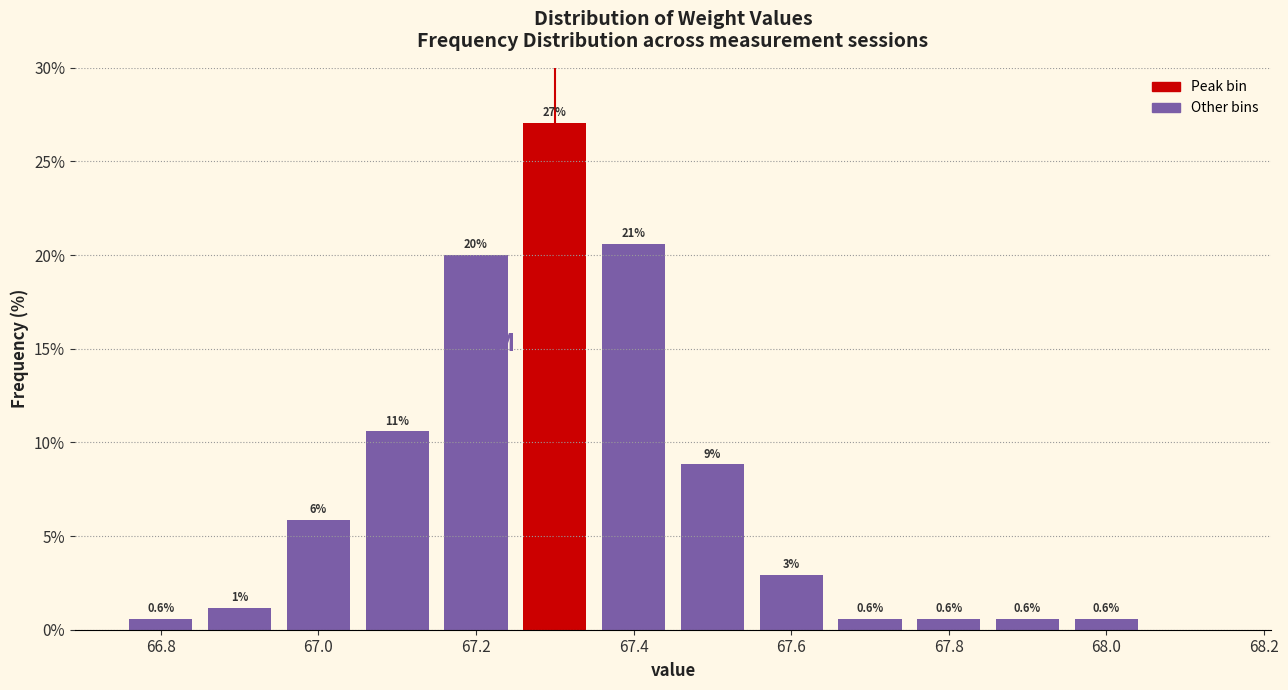

Over which range of the x-axis is the bar tallest?

67.25 to 67.35